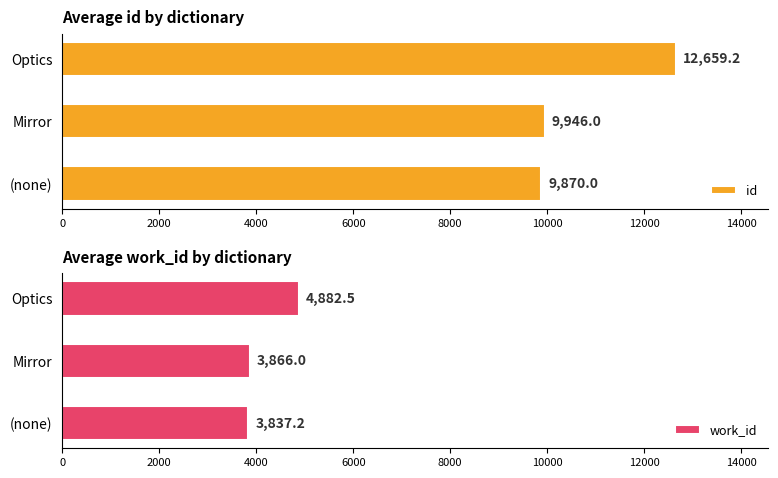

What is the difference between the maximum and minimum values in the id series?

2789.2